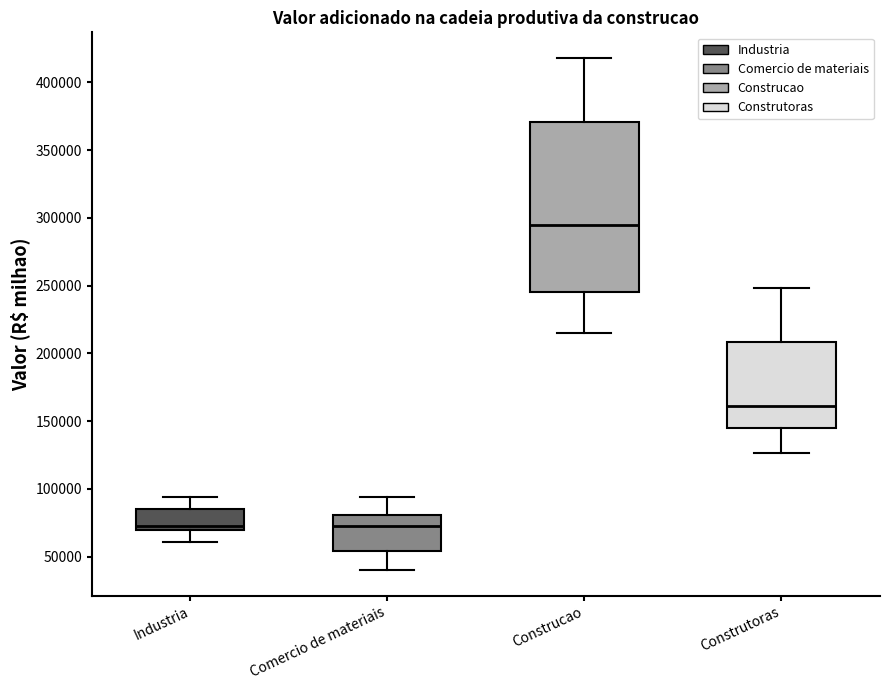

Which box is the tallest, from its lower edge to its upper edge?

Construcao